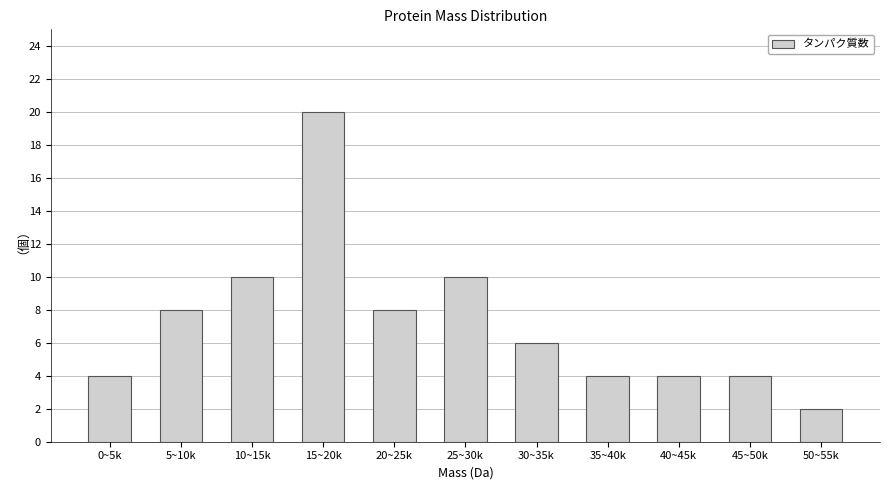

Reading left to right, what are all the values shown in this chart?

0~5k=4	5~10k=8	10~15k=10	15~20k=20	20~25k=8	25~30k=10	30~35k=6	35~40k=4	40~45k=4	45~50k=4	50~55k=2